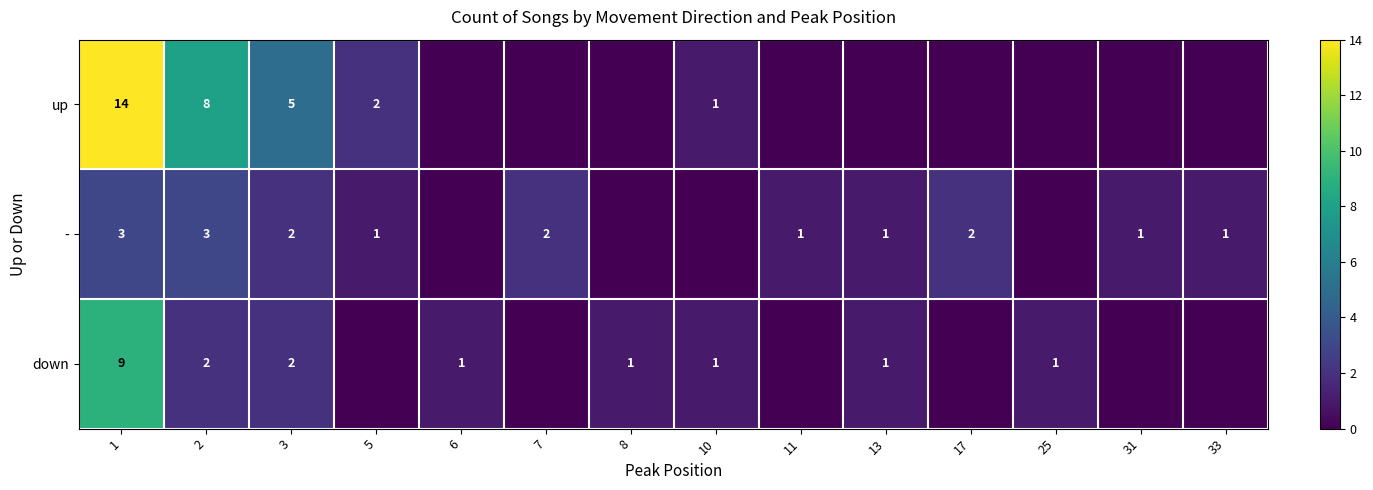

How many distinct data groups are displayed?

3